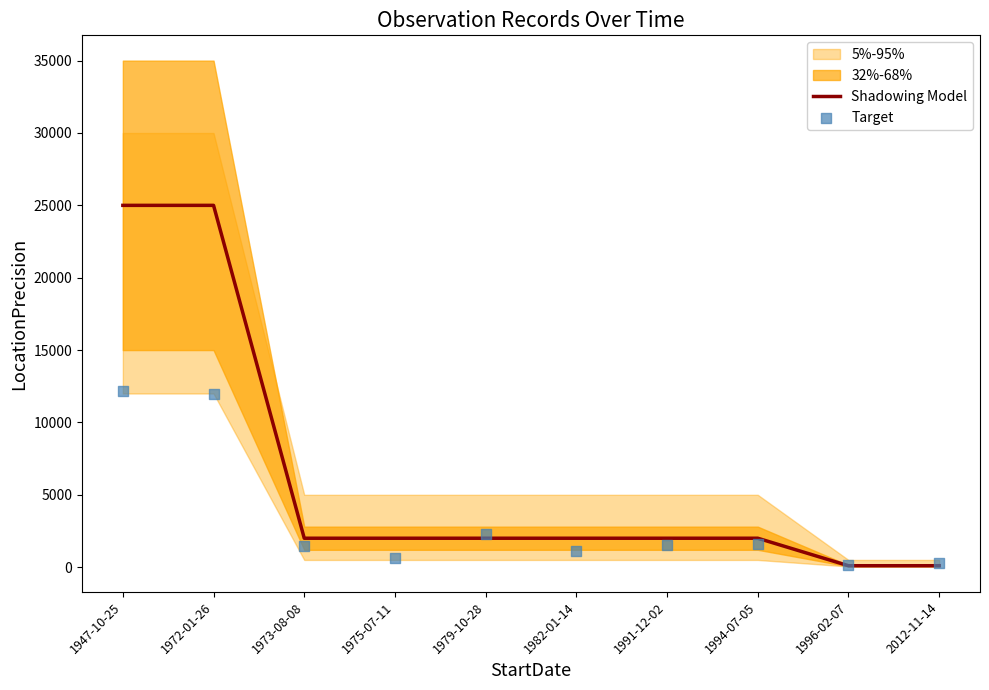

Which series reaches the maximum Y coordinate?

Shadowing Model